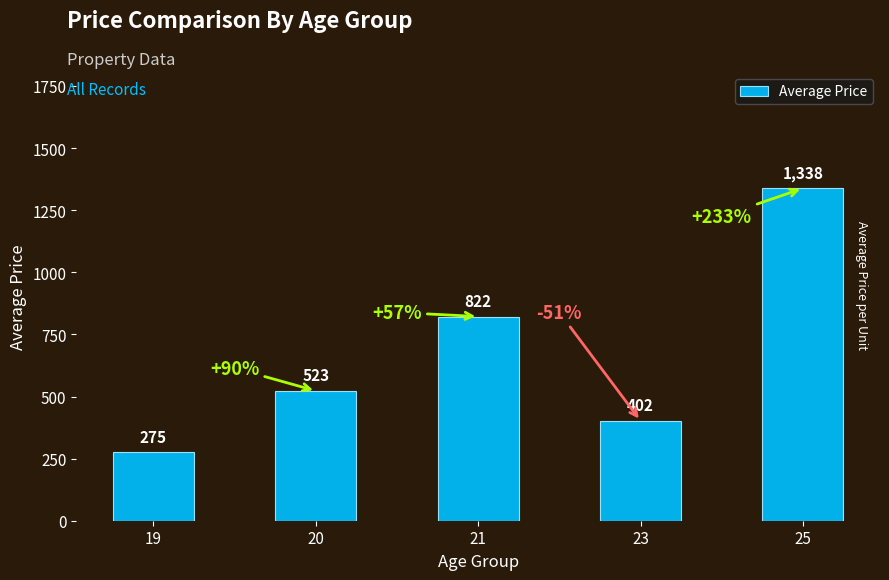

What is the difference between the values at 25 and 19?

1063.0